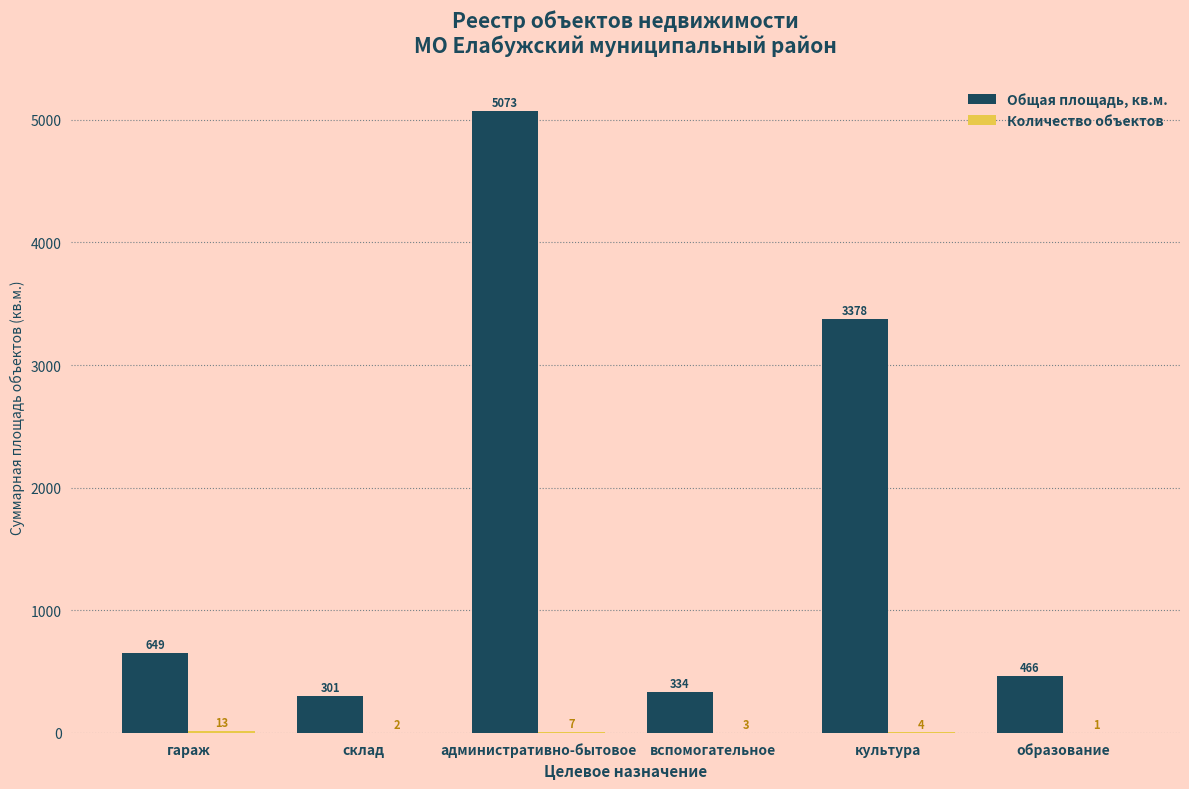

The Общая площадь, кв.м. series shows 3377.6 at культура. True or false?

True